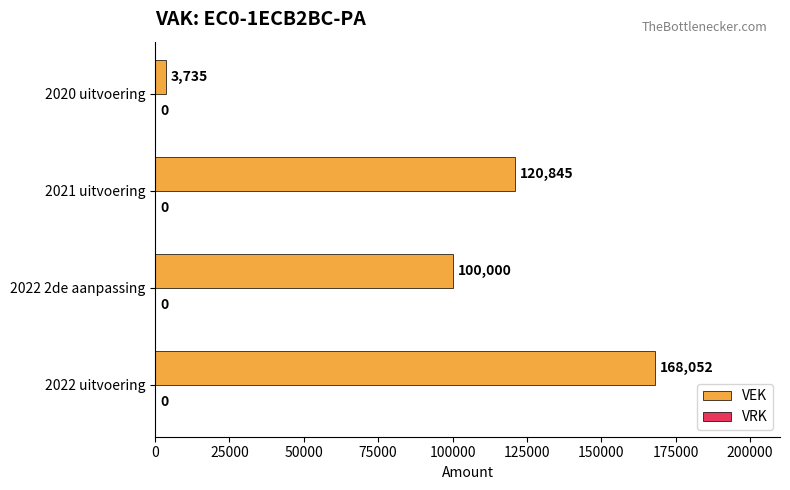

List the labels in order of value, smallest first.

2020 uitvoering, 2022 2de aanpassing, 2021 uitvoering, 2022 uitvoering